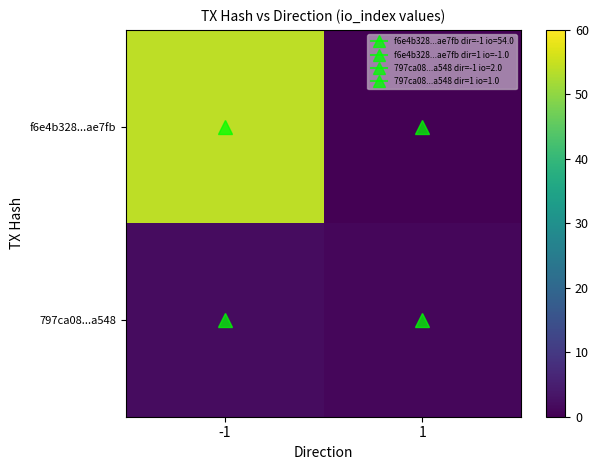

Rank the series by their average value, from highest to lowest.

f6e4b328...ae7fb, 797ca08...a548